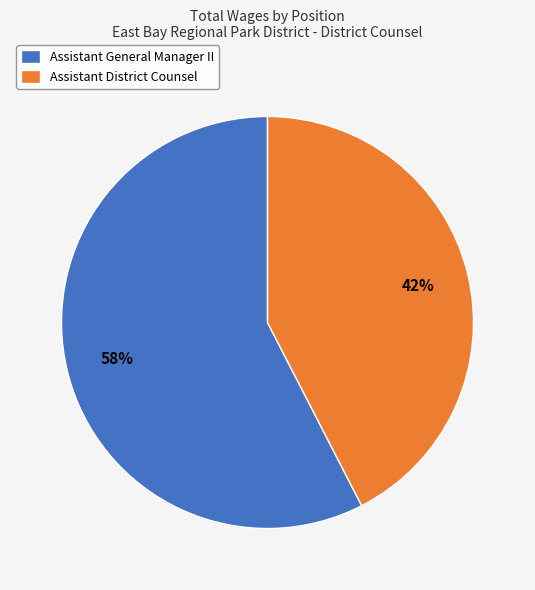

The Assistant General Manager II slice represents 58% of the pie. True or false?

True